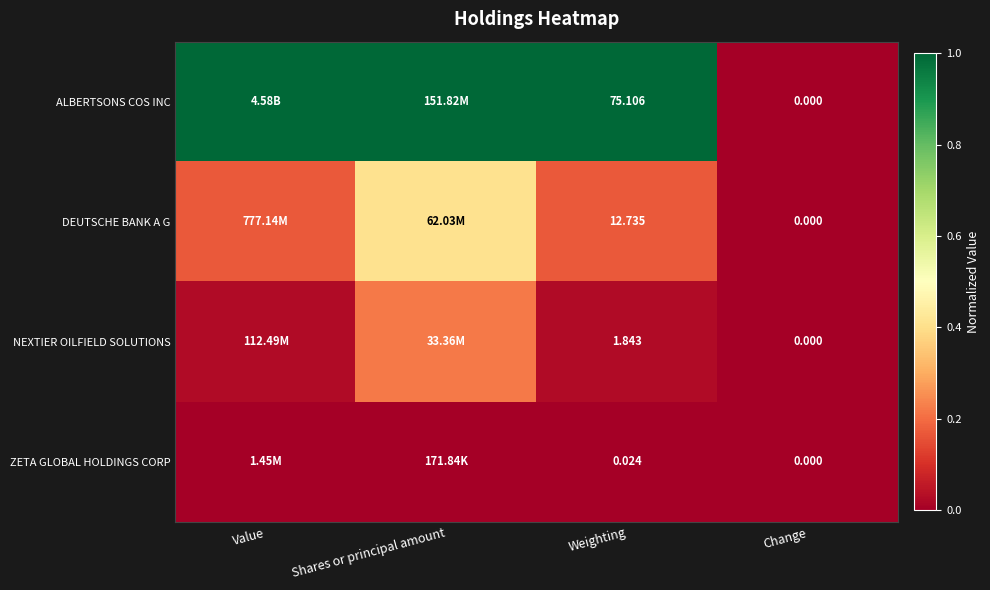

Which series has the largest range (max minus min)?

ALBERTSONS COS INC